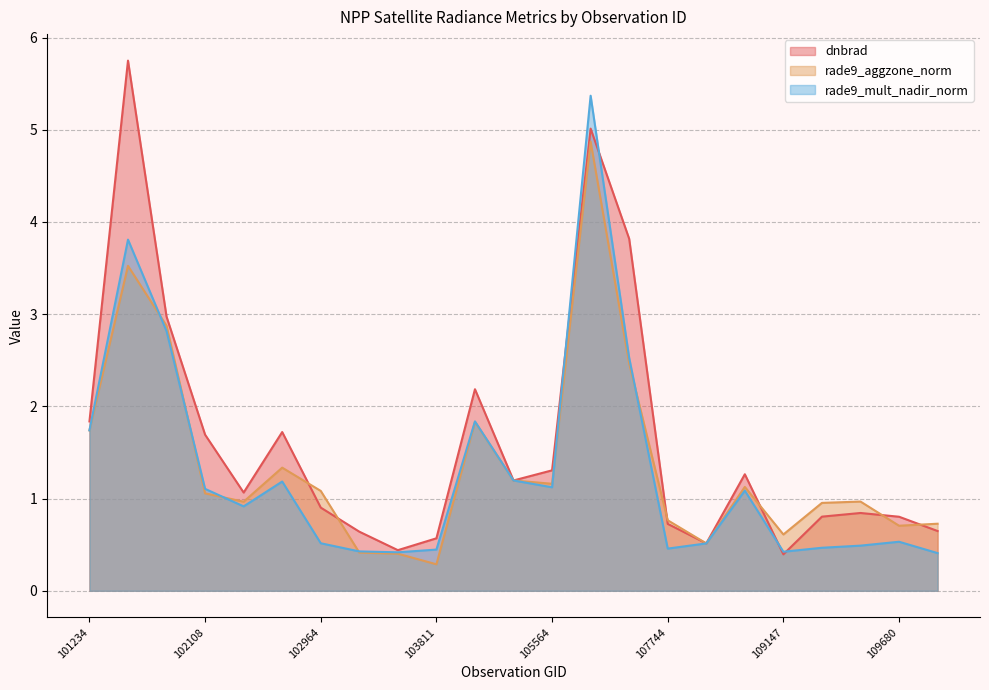

What is the value of the rade9_mult_nadir_norm point at the 21st from the left?

0.5